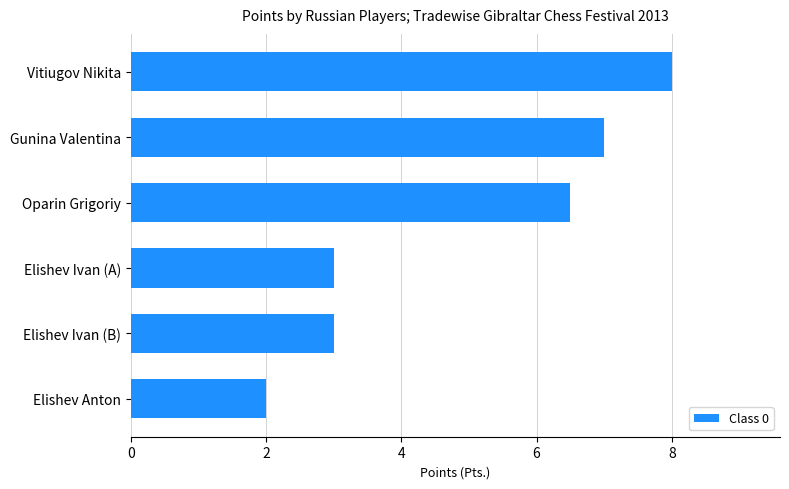

What is the label of the 1st bar from the top?

Vitiugov Nikita